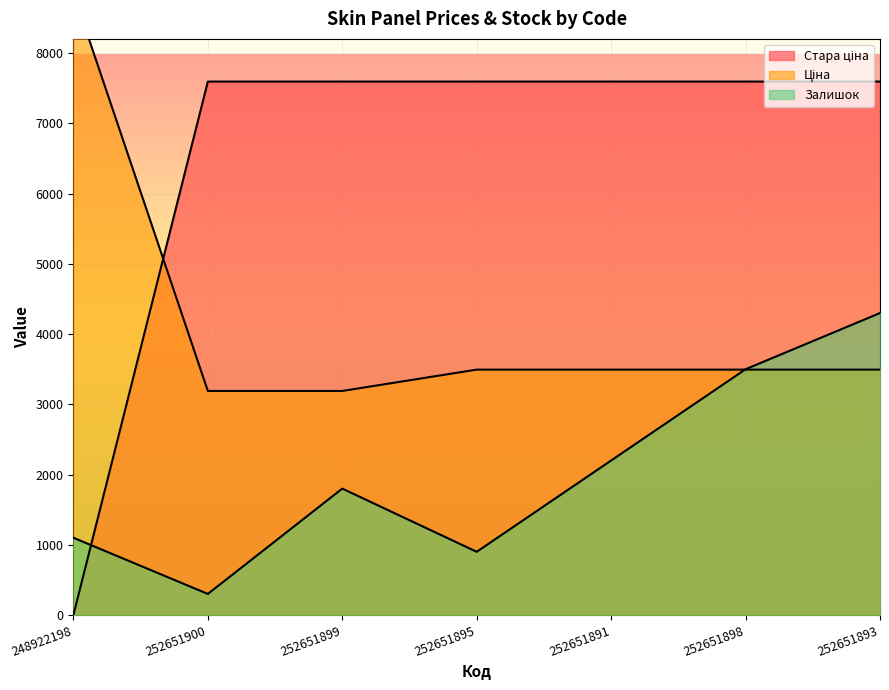

What is the sum of all Стара ціна values?

45579.2